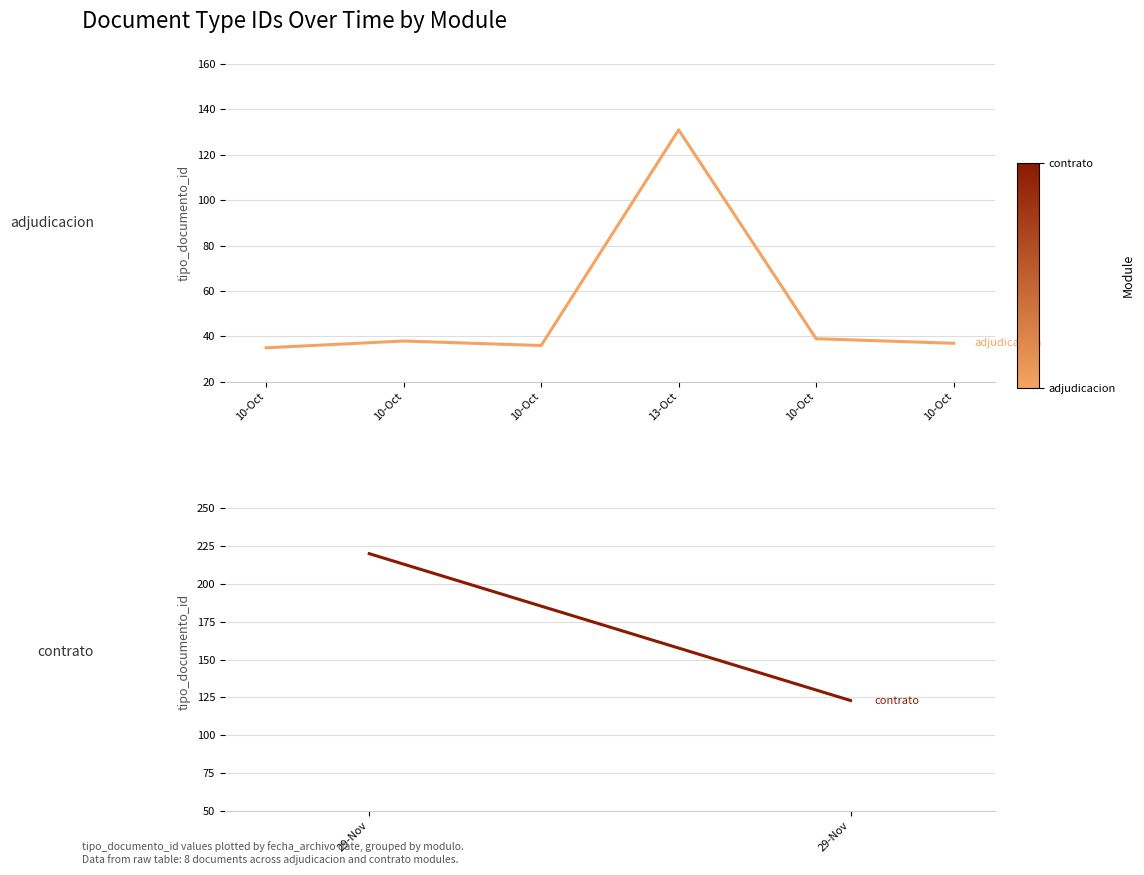

Count the number of categories in the chart.

6